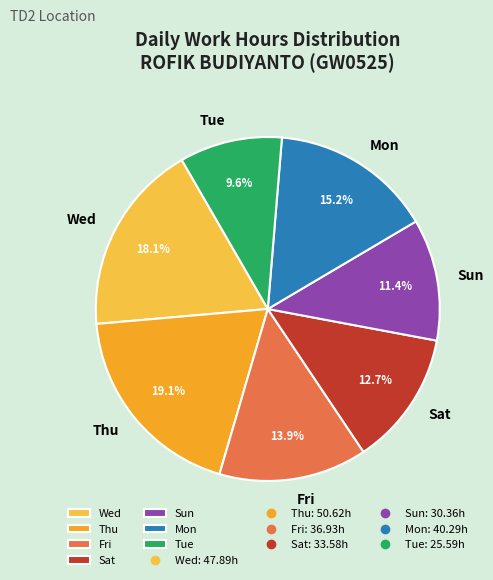

To the nearest percent, what is the average slice percentage?

14%